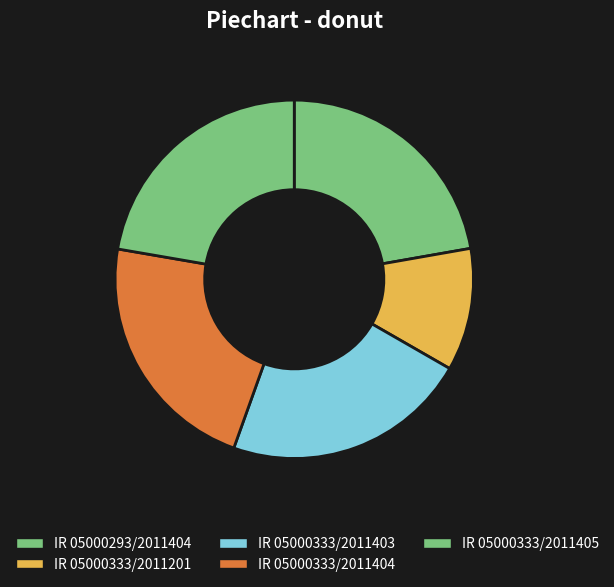

Is there a majority slice in this chart?

No